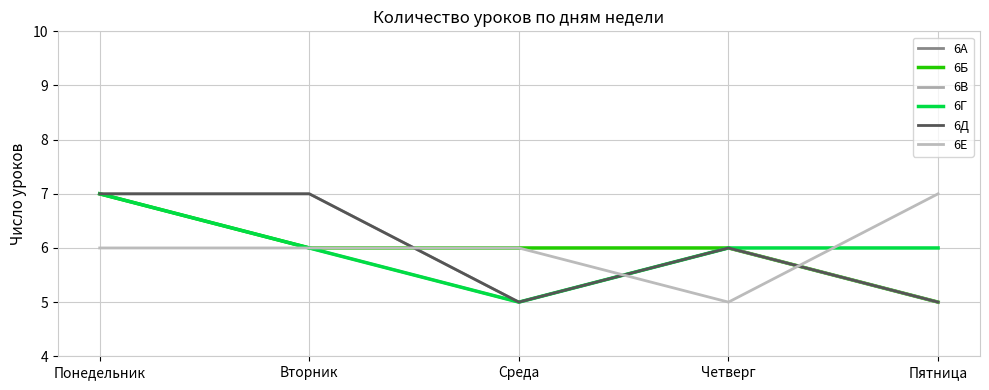

What is the label of the 4th point from the left?

Четверг